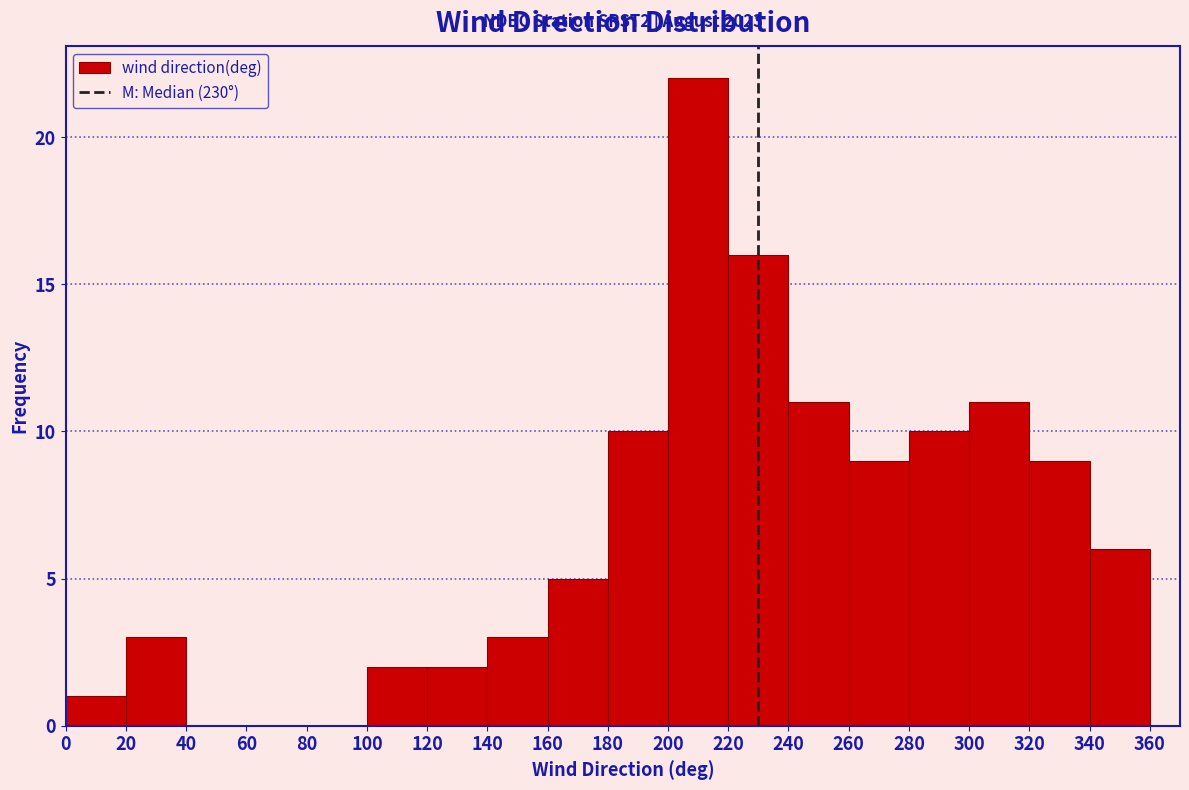

Over which range of the x-axis is the bar tallest?

200 to 220